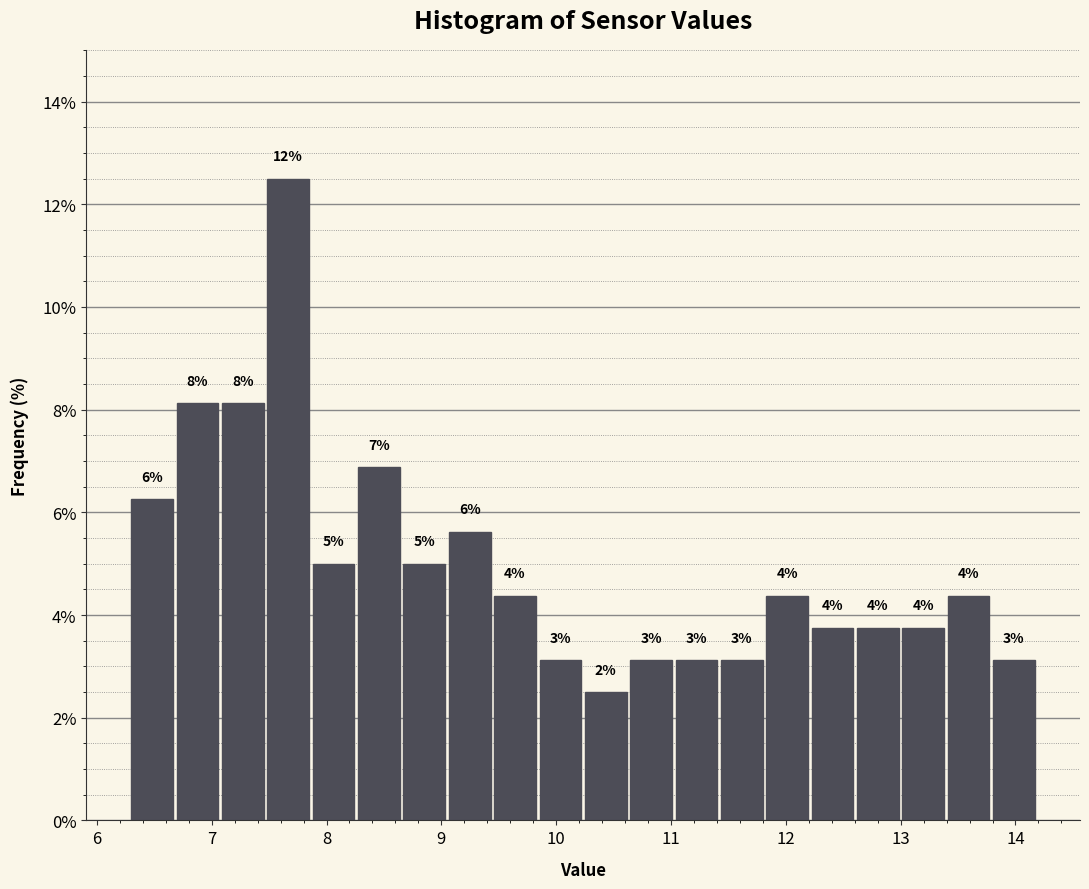

Around what value on the x-axis is the tallest bar? Give the approximate position of its centre, as read against the axis.

7.7